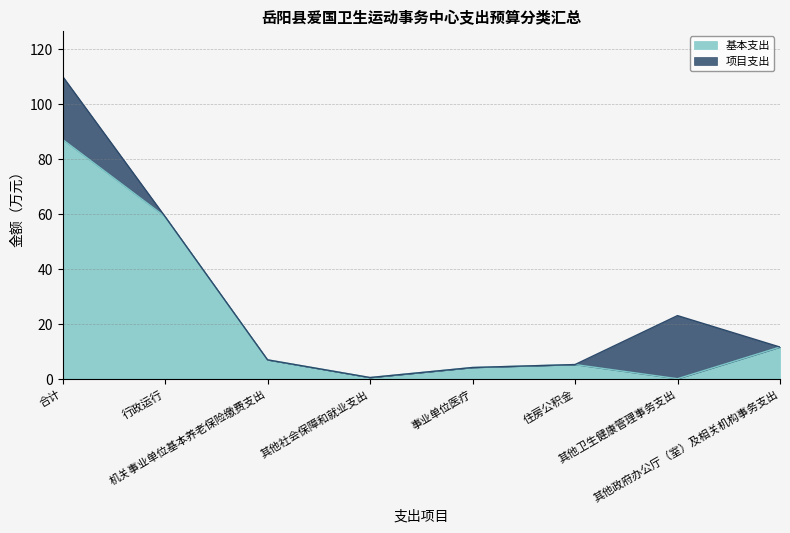

Reading left to right, extract all data points from this chart.

87.2	59.1	6.9	0.4	4.1	5.2	0.0	11.5